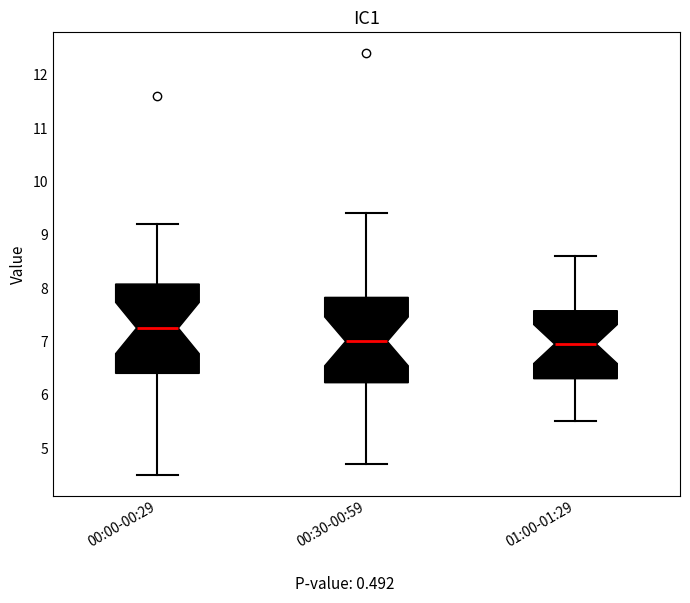

Where does the upper whisker of the box for 01:00-01:29 end on the y-axis? The values are not printed on the chart, so give them approximately, as read against the axis.

8.6